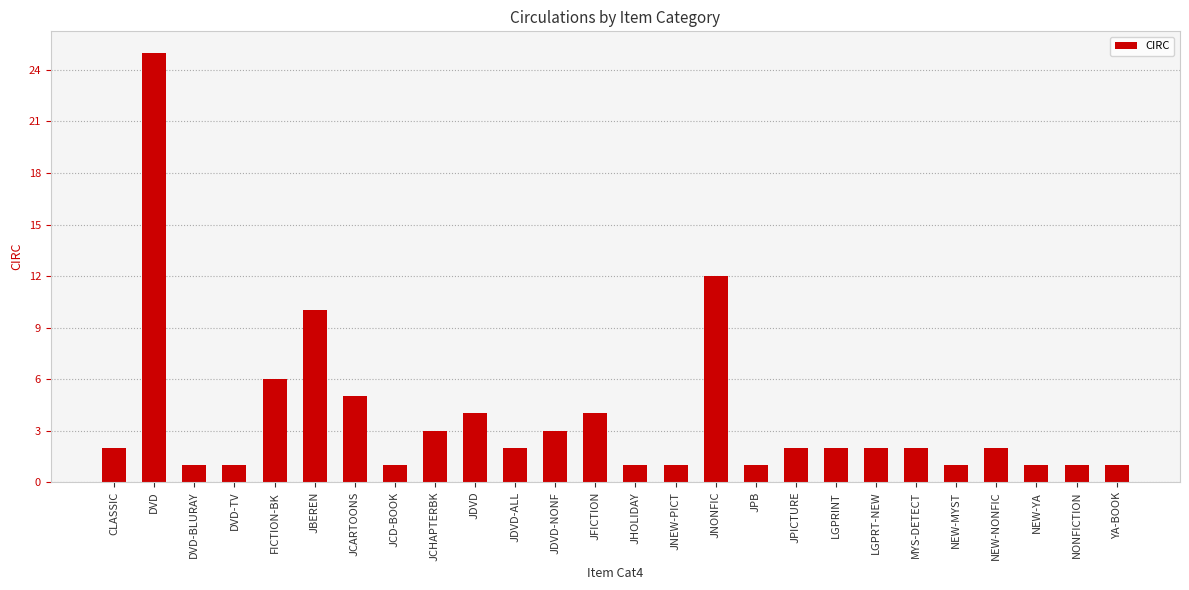

What is the sum of all values?

96